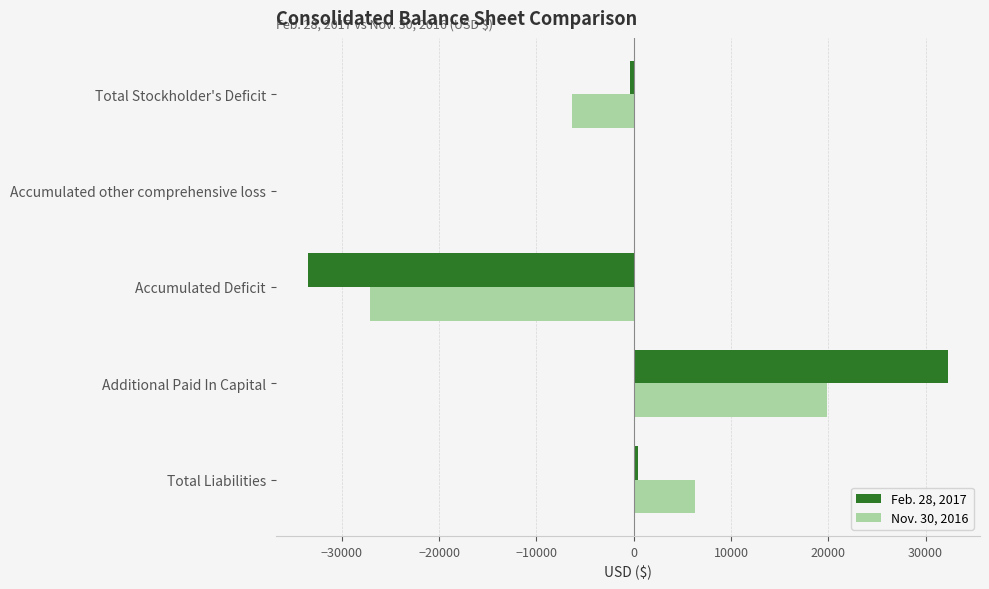

At which category does the chart reach its peak across all series?

Additional Paid In Capital